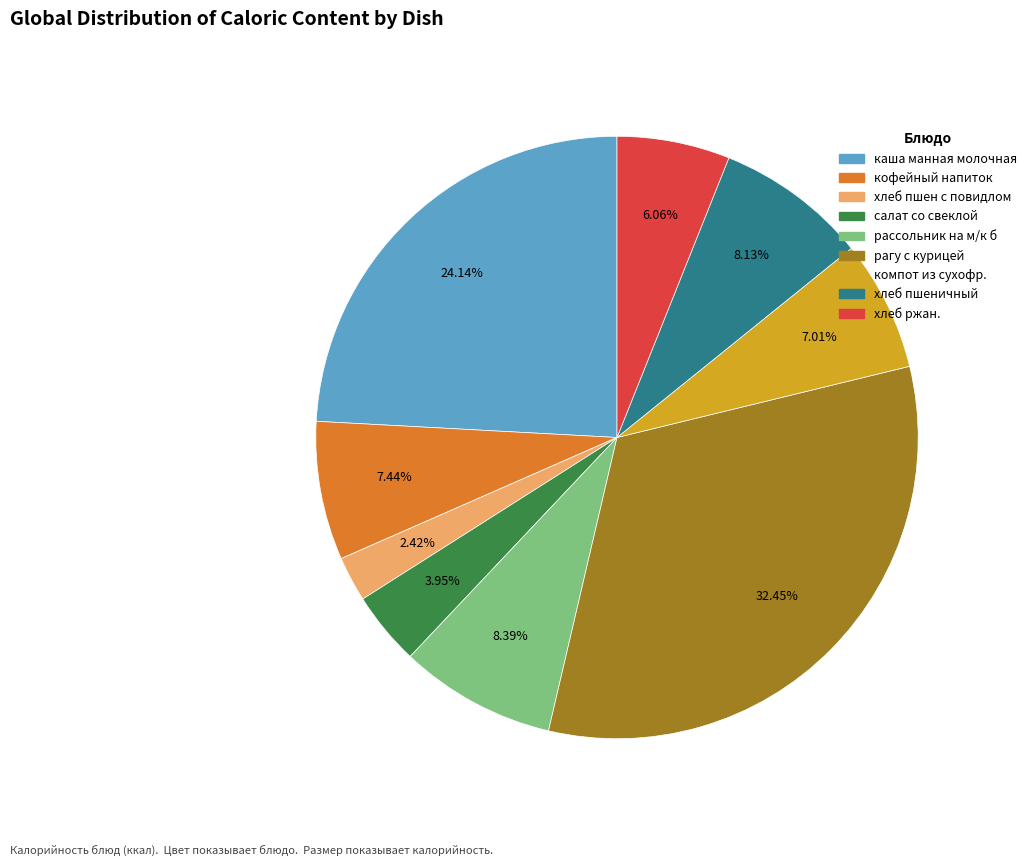

Which has a higher value, рагу с курицей or рассольник на м/к б?

рагу с курицей